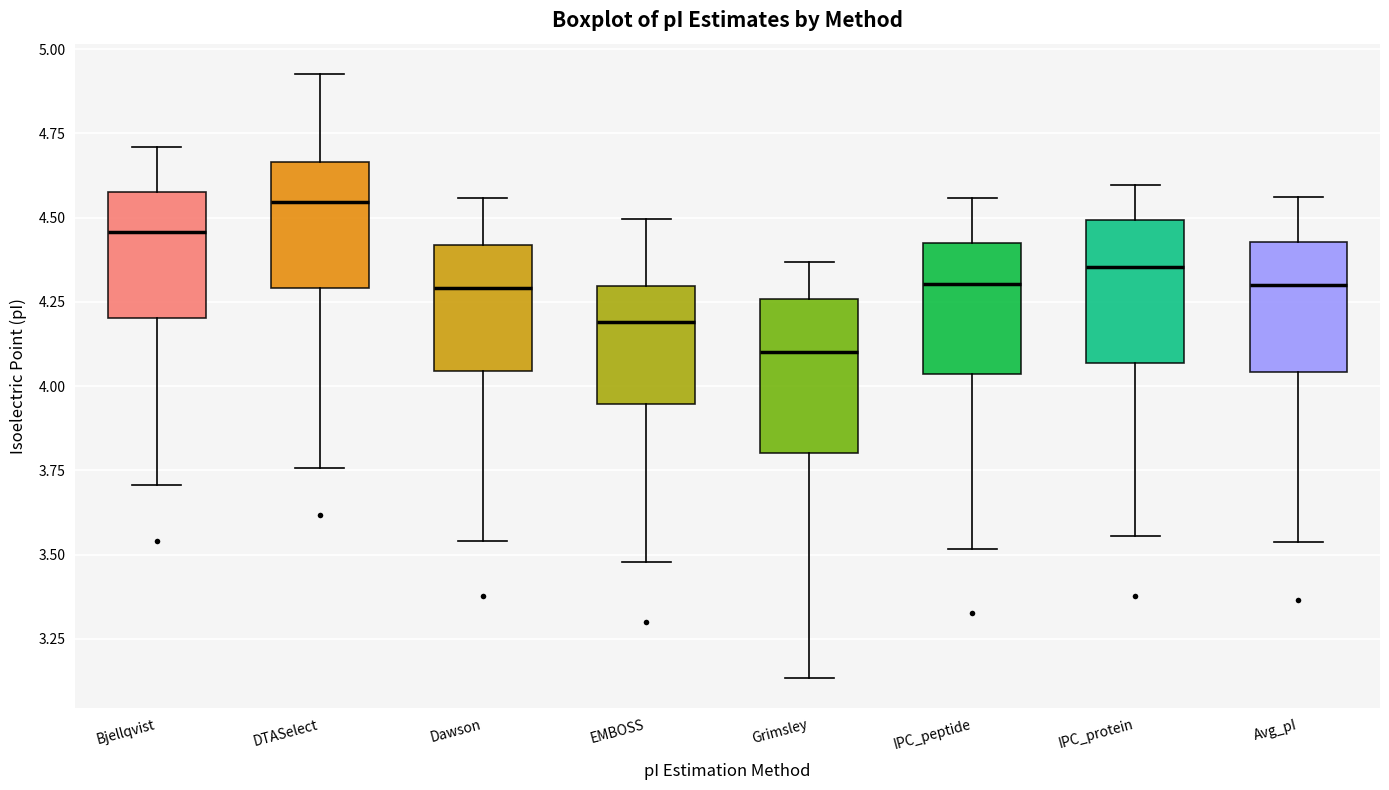

Which box has the highest median line?

DTASelect